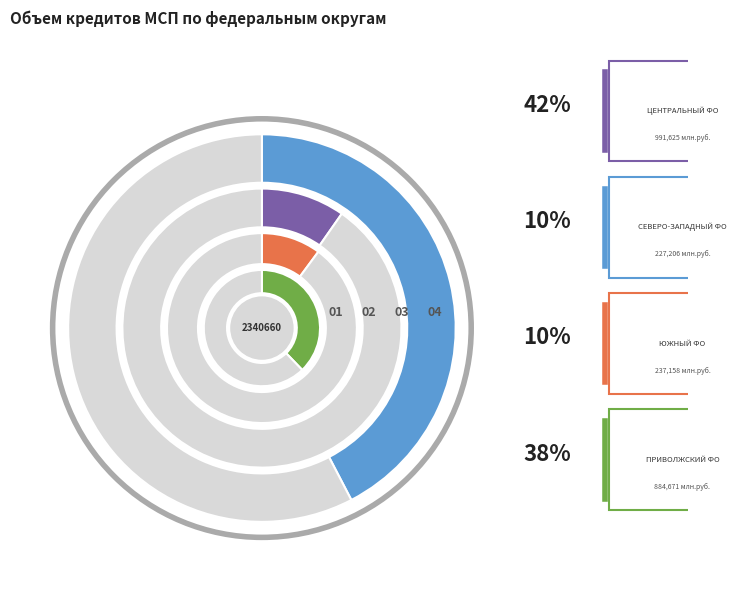

Count the number of slices in the pie.

4